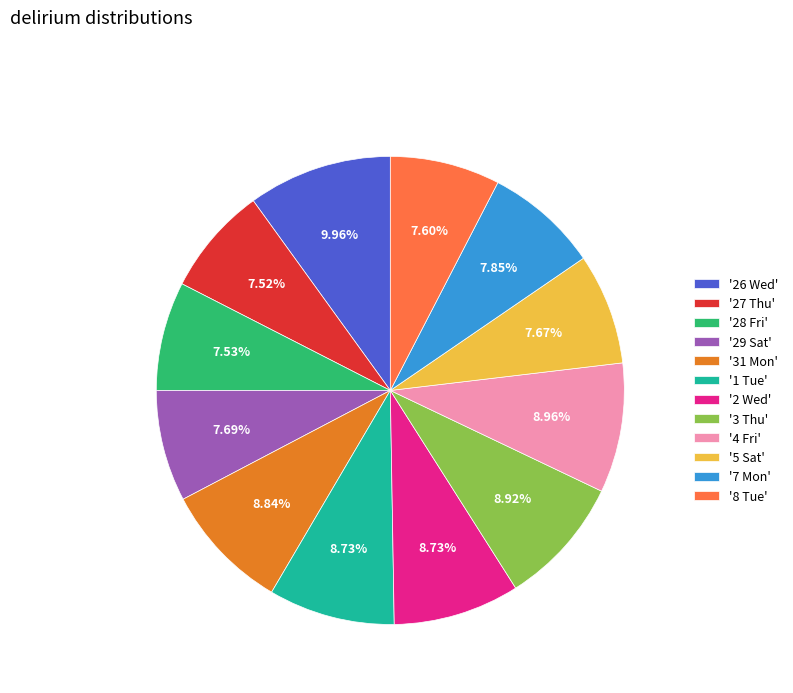

How many slices are in this pie chart?

12